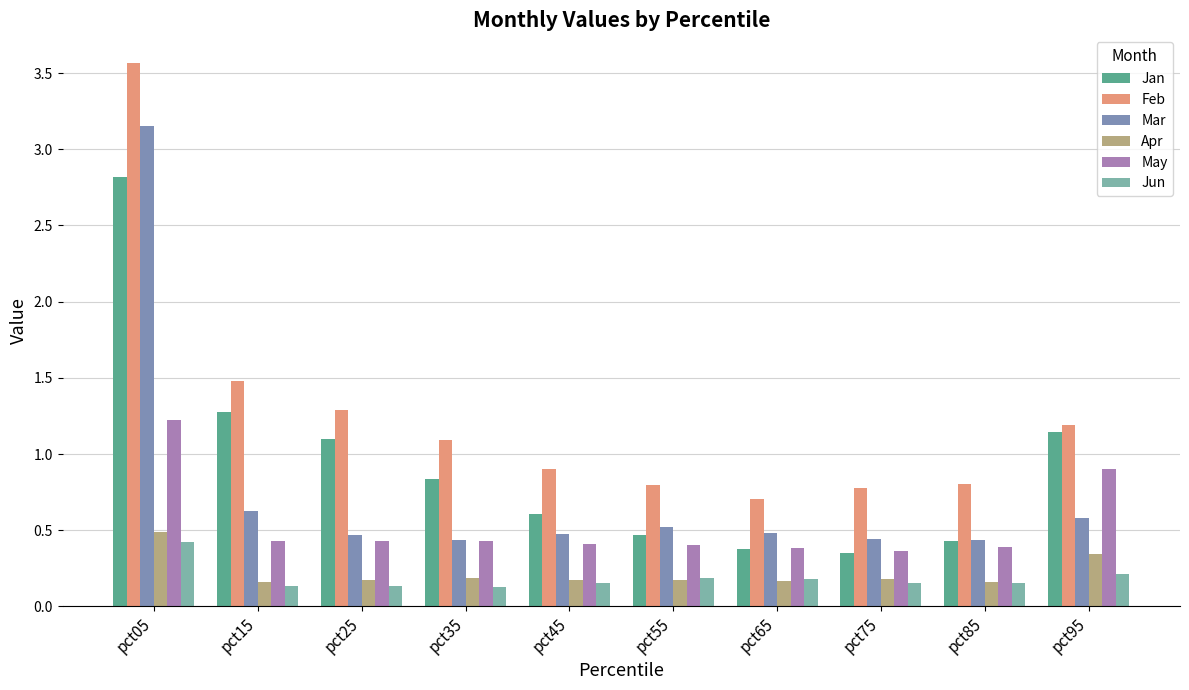

The value of Apr at pct05 is 0.5. True or false?

True